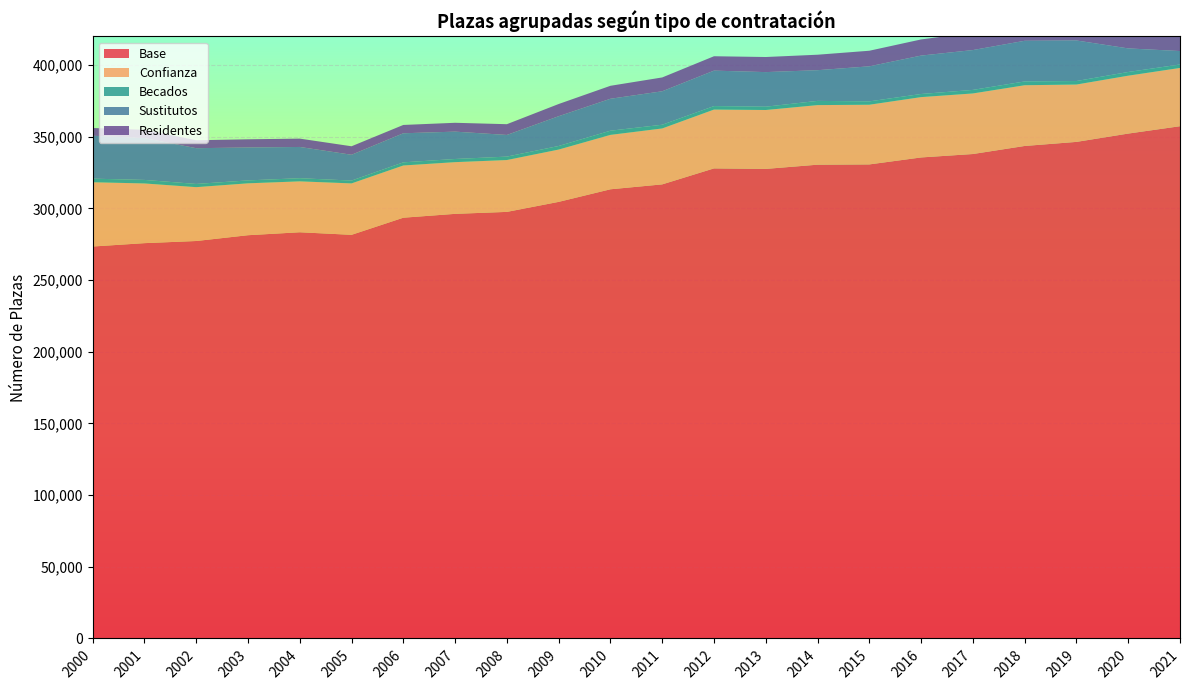

Reading right to left, list all the values displayed in this chart.

Base: 357291	352154	346352	343507	337895	335501	330642	330448	327516	327865	316716	313295	304516	297529	296164	293473	281530	283322	281263	277222	275728	273377
Confianza: 40653	40378	40011	42367	42249	42086	41632	41565	41078	41034	39013	37946	36482	36164	36063	36426	35872	35506	36193	37558	41639	44833
Becados: 2403	2575	2438	2641	2470	2174	2332	2937	2307	2428	2587	2915	2503	2396	2199	2186	1967	2198	2038	2239	2461	2501
Sustitutos: 9366	16446	28283	28349	27789	26783	24445	21408	24123	24728	23340	22271	20760	15101	19075	20282	18003	21791	22945	24937	29188	29924
Residentes: 20003	10784	14471	13476	12192	11265	10877	10796	10530	10033	9645	9050	8511	7504	6171	5803	5927	5819	5723	5539	5767	5400